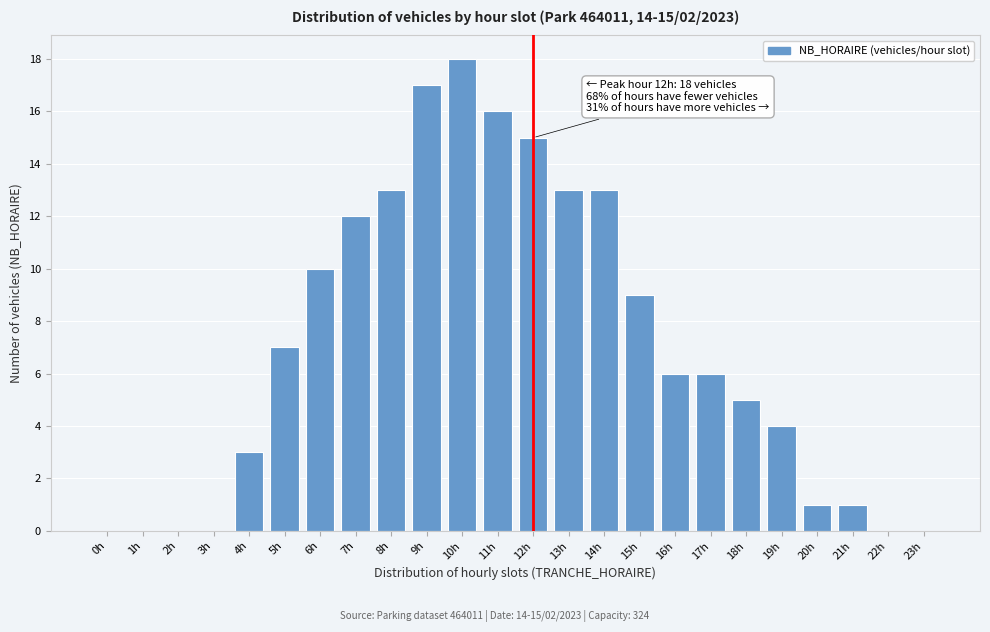

Reading left to right, transcribe all the data shown in this chart.

0h=0	1h=0	2h=0	3h=0	4h=3	5h=7	6h=10	7h=12	8h=13	9h=17	10h=18	11h=16	12h=15	13h=13	14h=13	15h=9	16h=6	17h=6	18h=5	19h=4	20h=1	21h=1	22h=0	23h=0